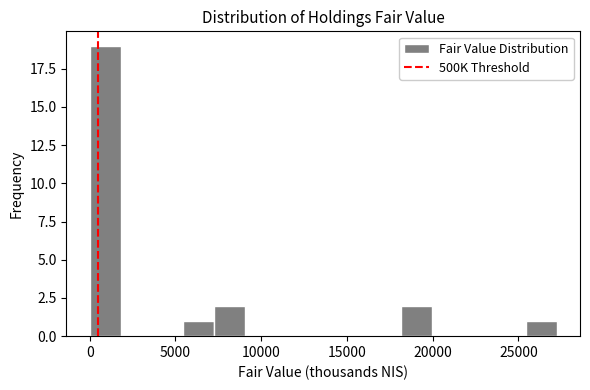

Around what value on the x-axis is the tallest bar? Give the approximate position of its centre, as read against the axis.

1000